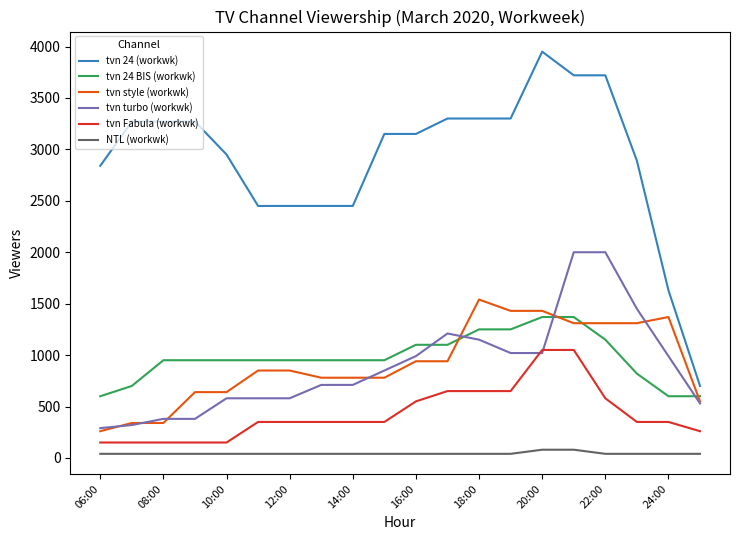

What is the lowest value of the tvn turbo (workwk) series?

290